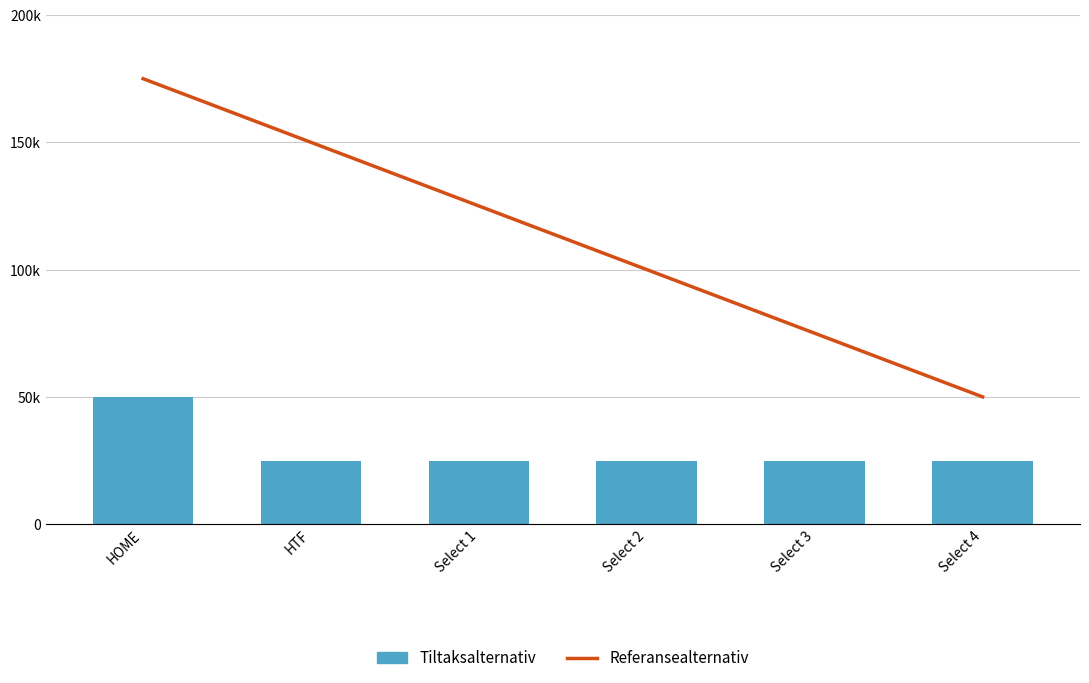

What is the spread (max minus min) of values at Select 4?

25000